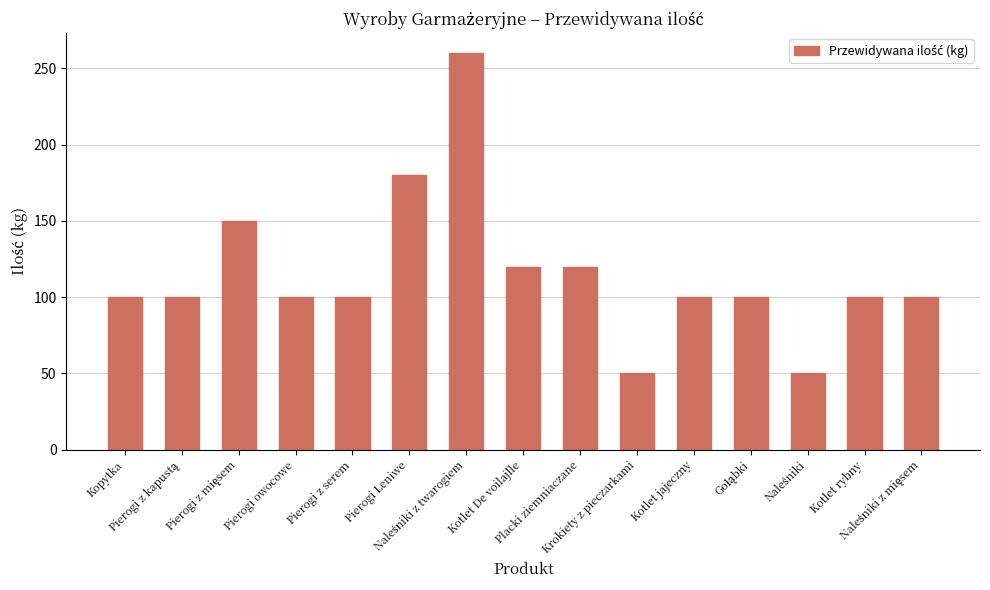

What is the minimum value shown in the chart?

50